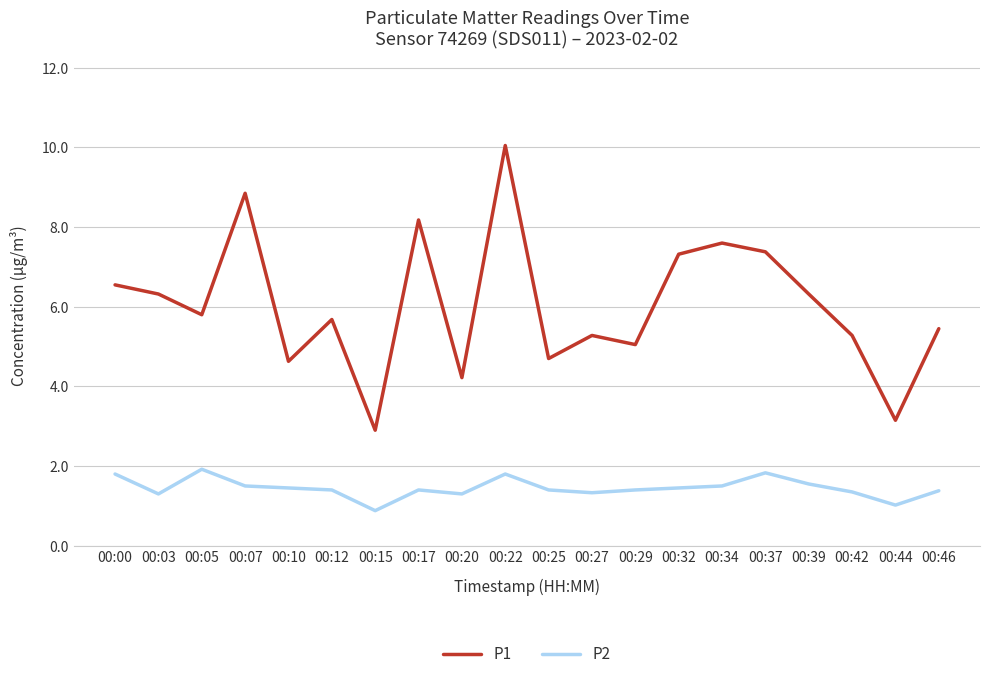

At which category does P2 reach its first local valley?

00:03